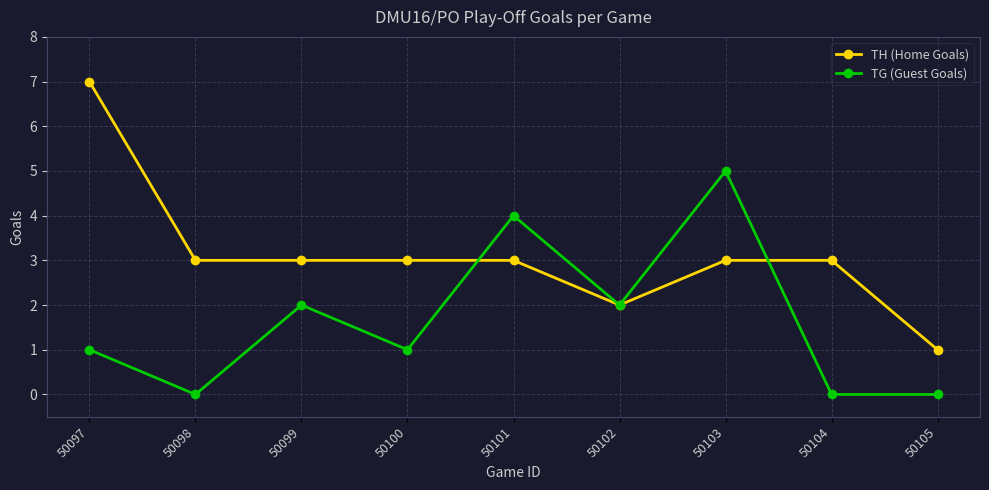

Which series has the widest spread of values?

TH (Home Goals)